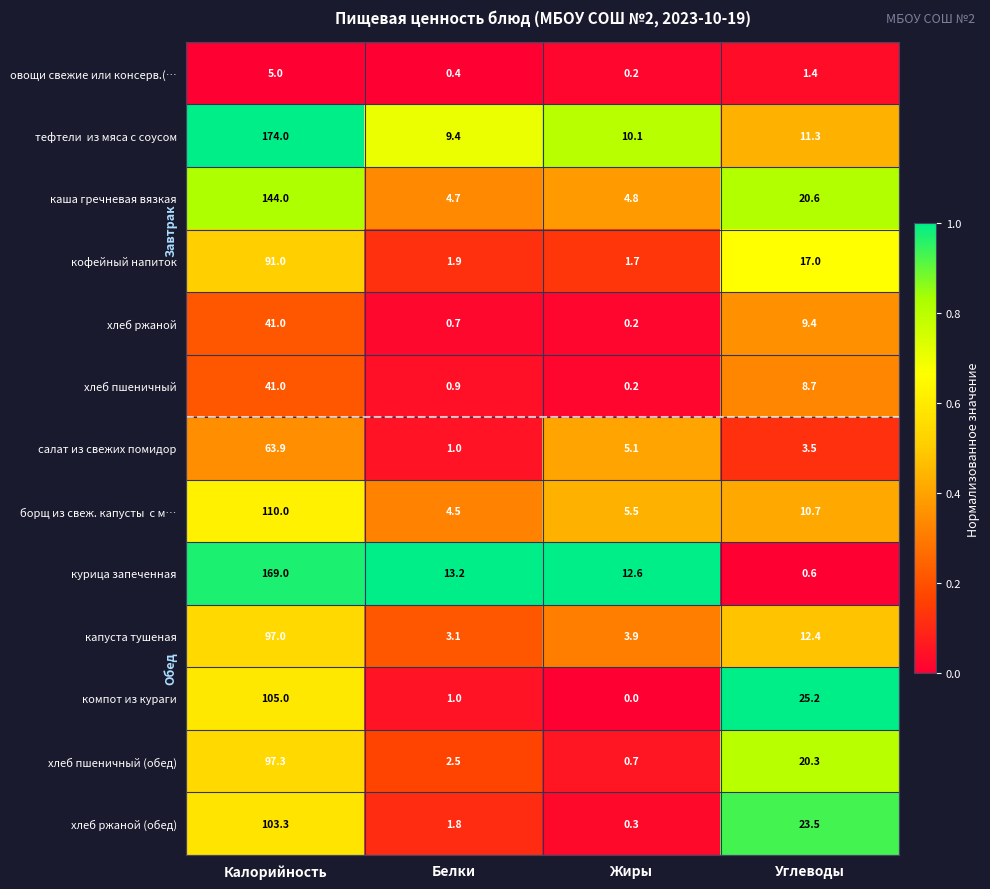

What is the total value across all series at Углеводы?

164.6